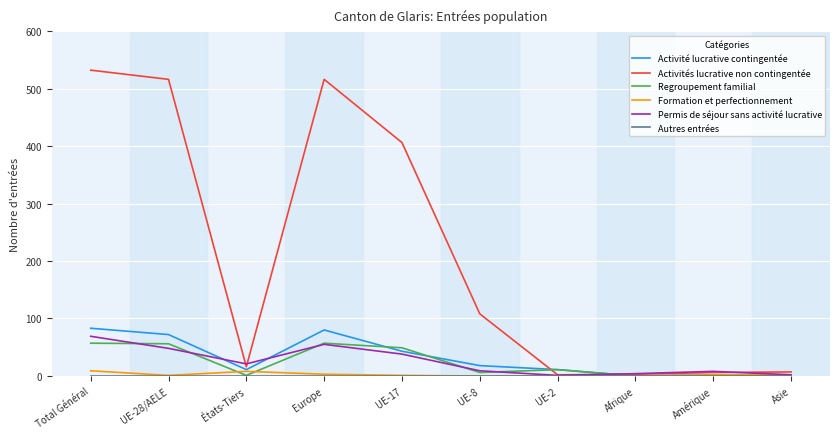

In Regroupement familial, how many points are higher than both neighbors (excluding endpoints)?

2